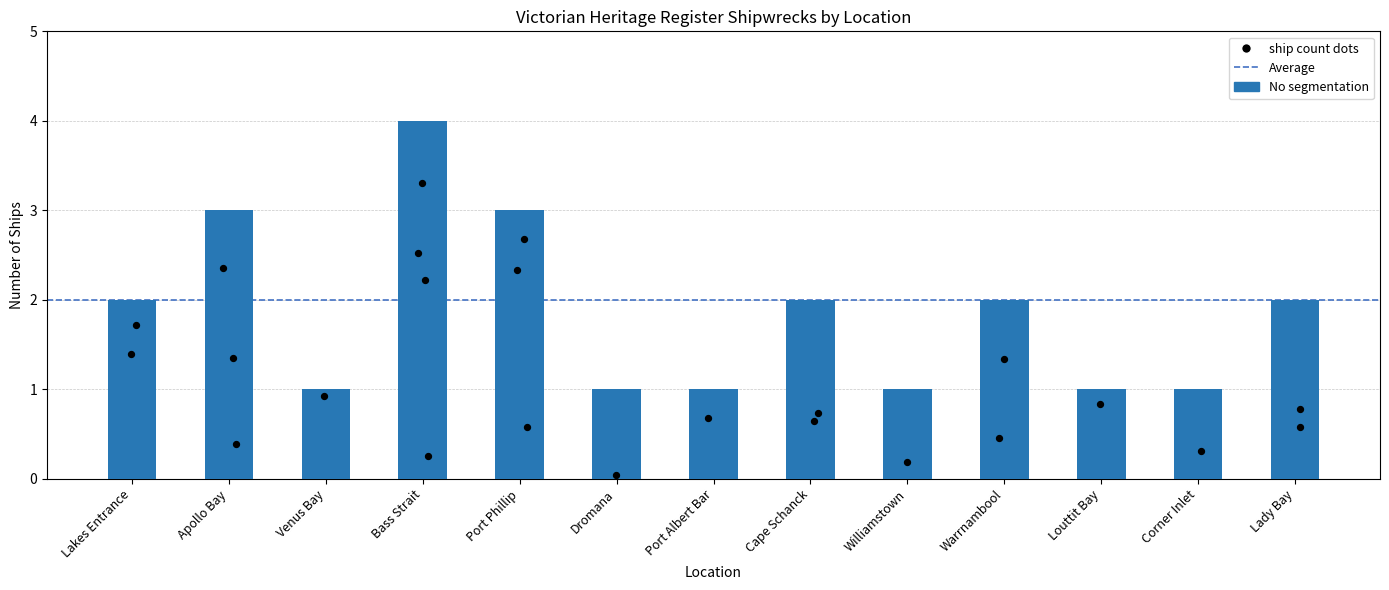

What is the change in value from Apollo Bay to Venus Bay?

-2